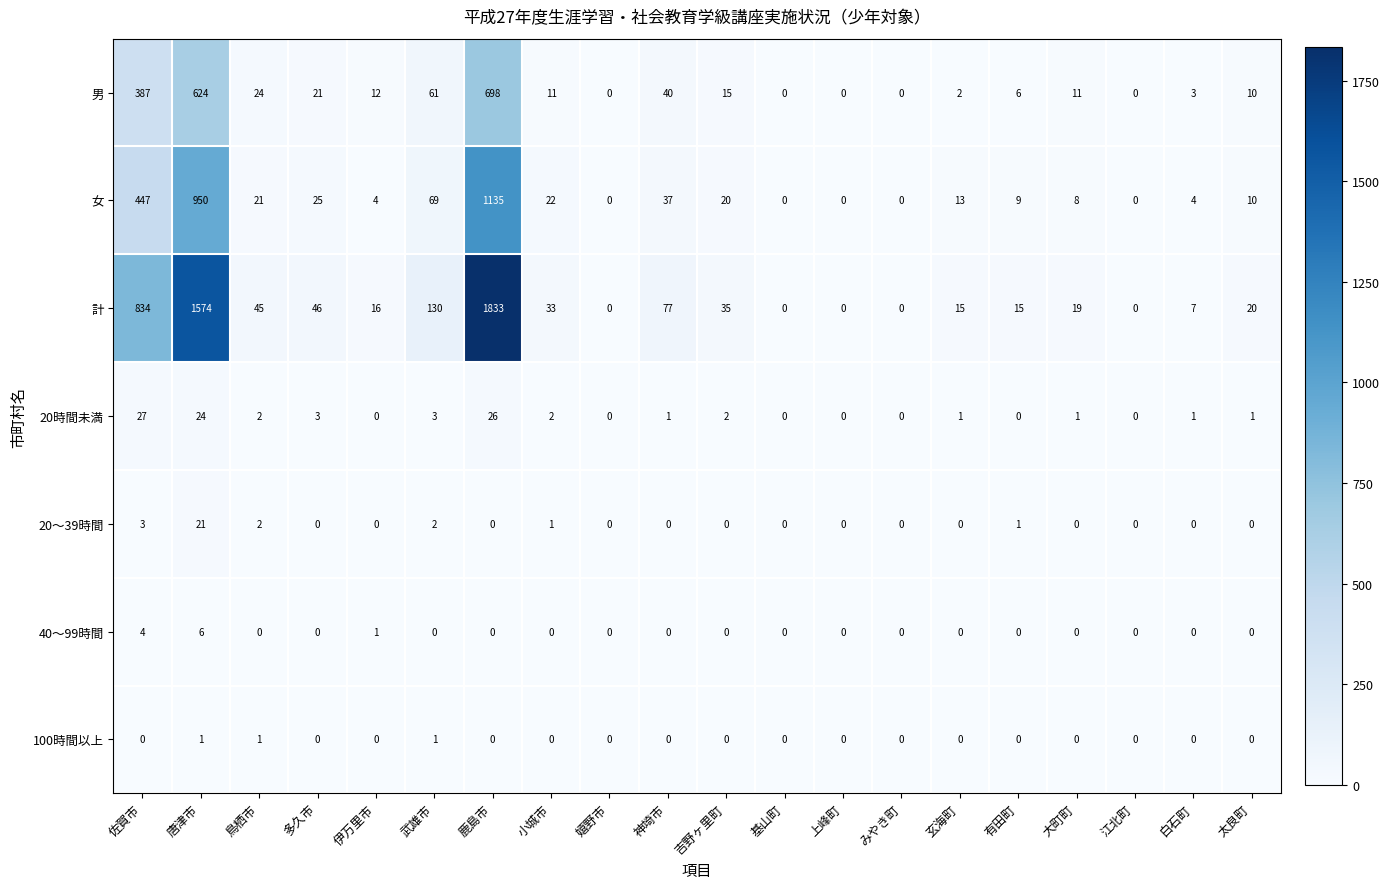

What is the sum of all 100時間以上 values?

3